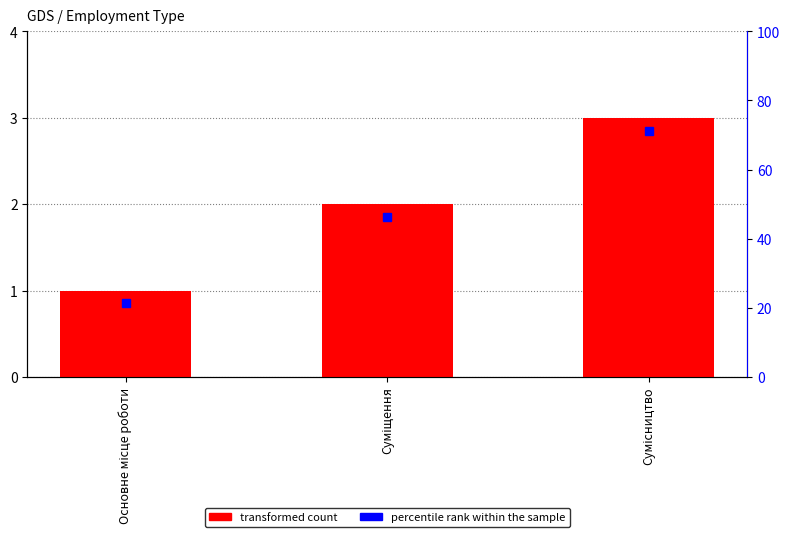

Are the bars horizontal?

No